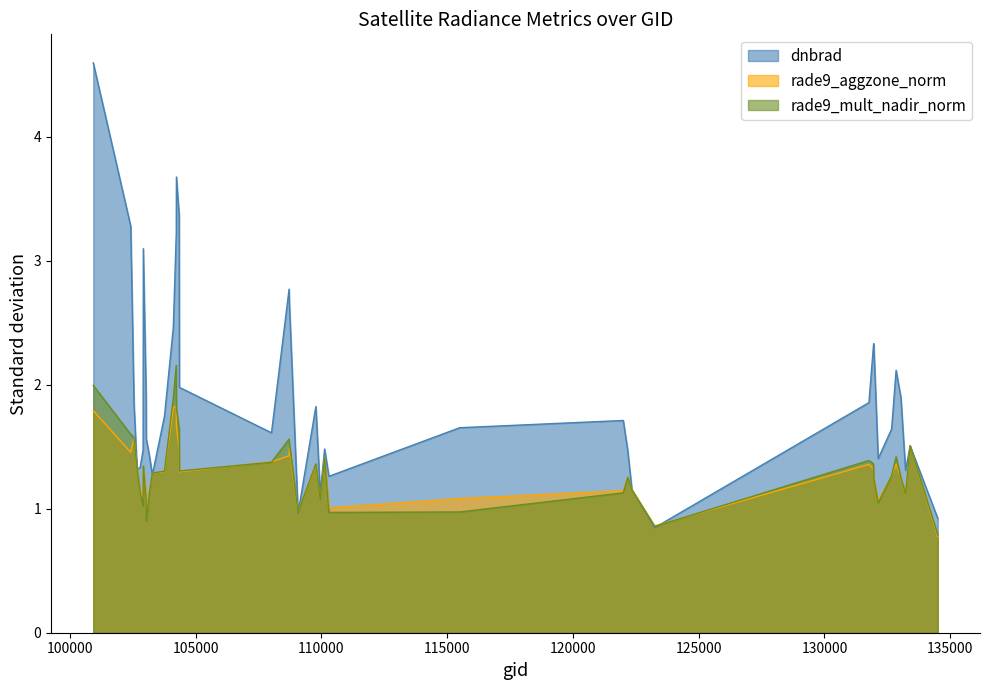

Which category has the highest value across all series?

100930